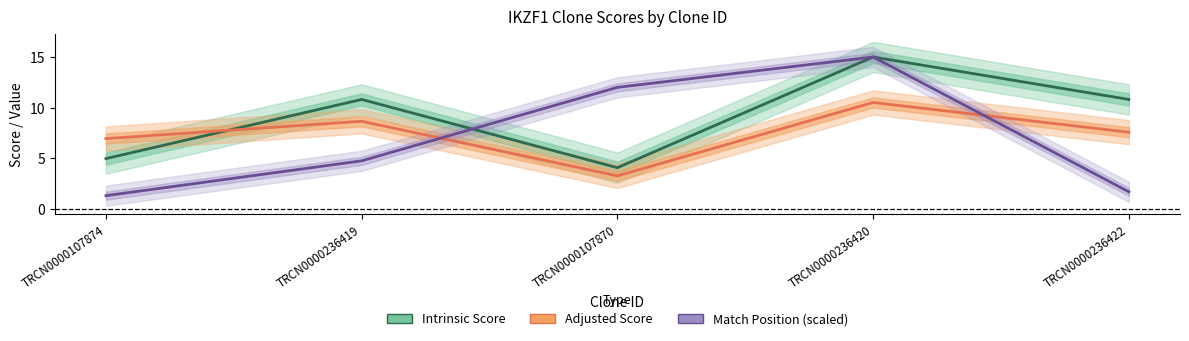

At which category does the chart reach its minimum across all series?

TRCN0000107874